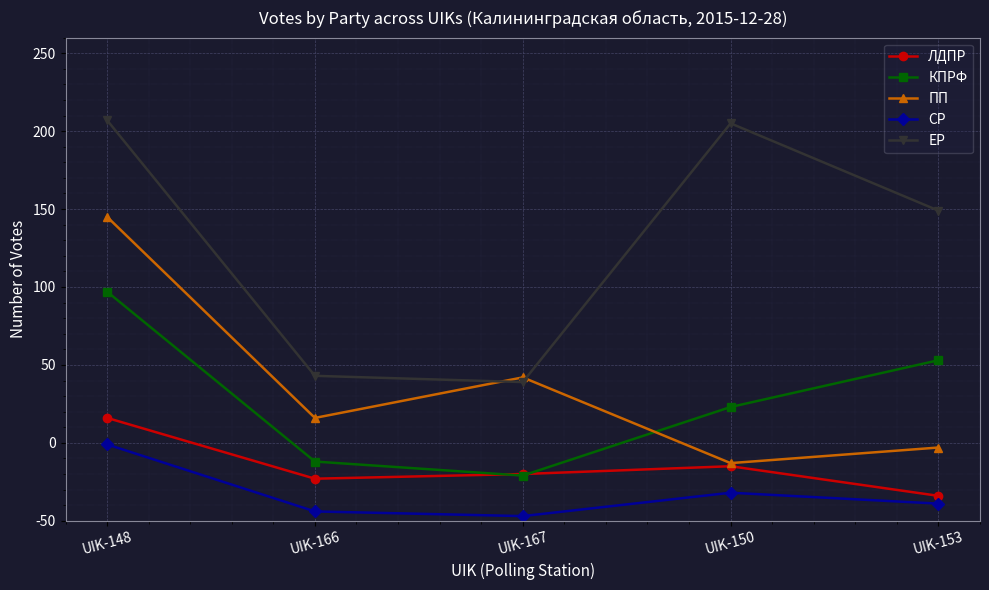

What is the sum of all КПРФ values?

390